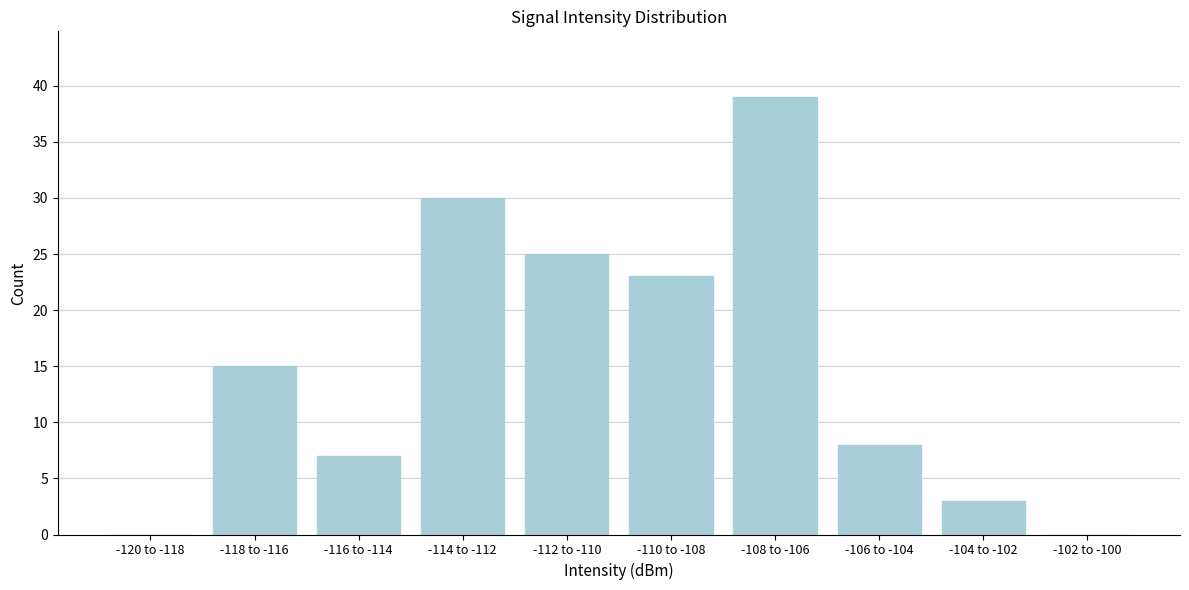

Reading left to right, list all the values displayed in this chart.

-120 to -118=0	-118 to -116=15	-116 to -114=7	-114 to -112=30	-112 to -110=25	-110 to -108=23	-108 to -106=39	-106 to -104=8	-104 to -102=3	-102 to -100=0